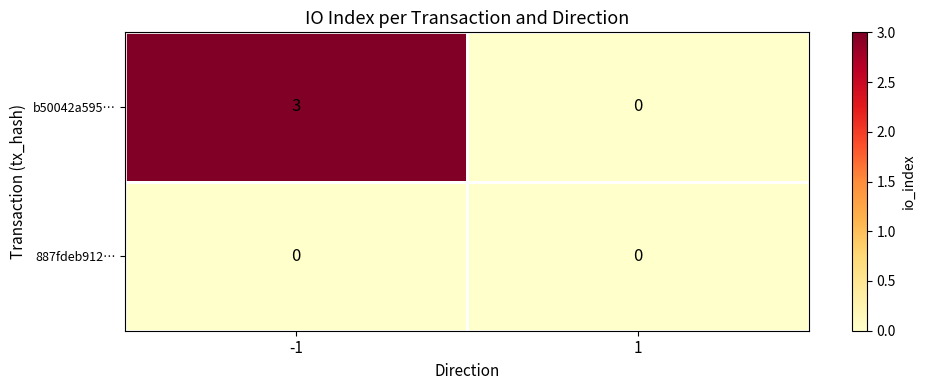

The value of b50042a595… at 1 is 2. True or false?

False